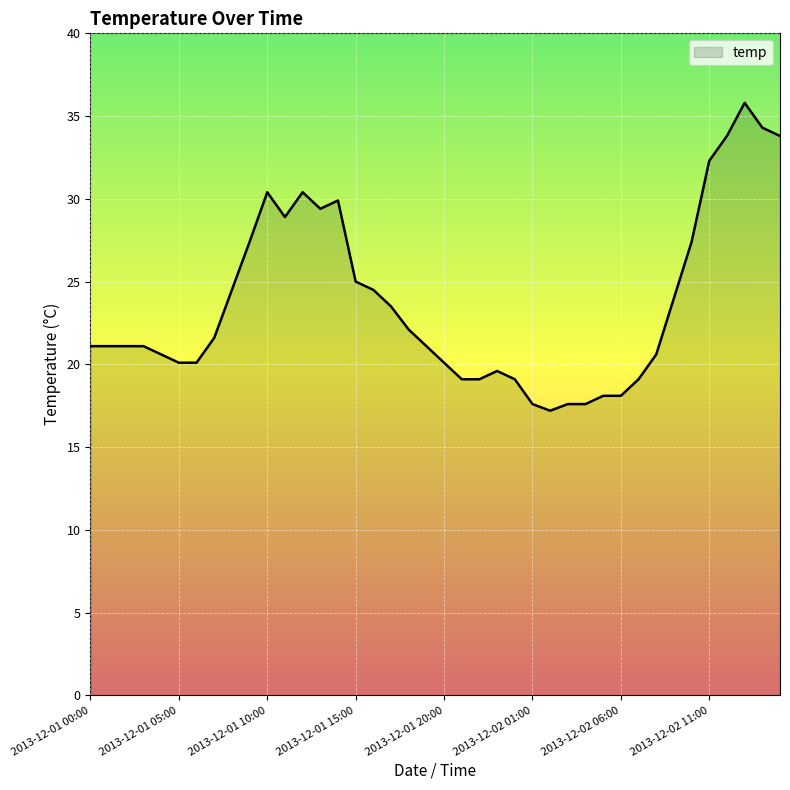

What is the difference between the maximum and minimum values?

18.6